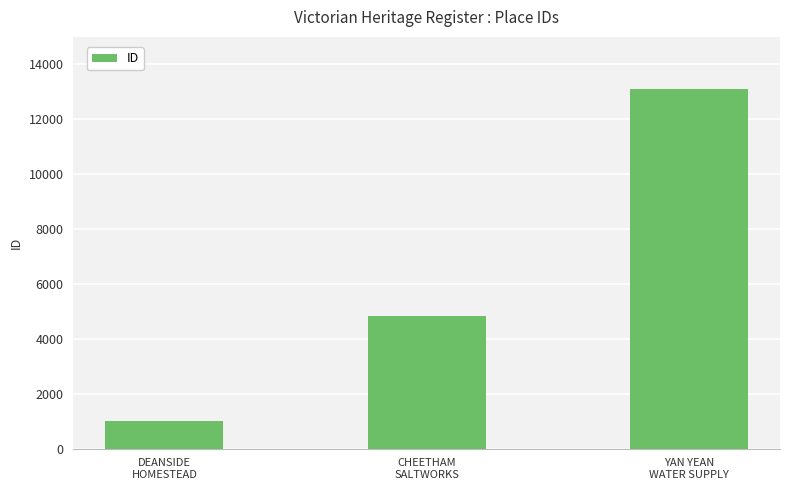

The value at CHEETHAM
SALTWORKS is 2732. True or false?

False